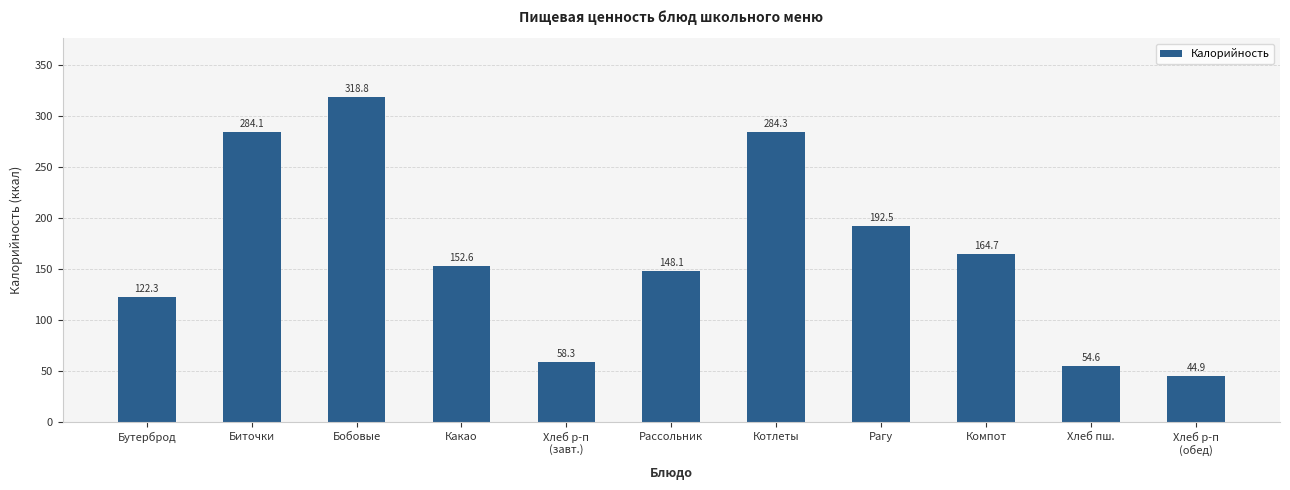

What is the difference between the values at Хлеб р-п
(завт.) and Хлеб р-п
(обед)?

13.5